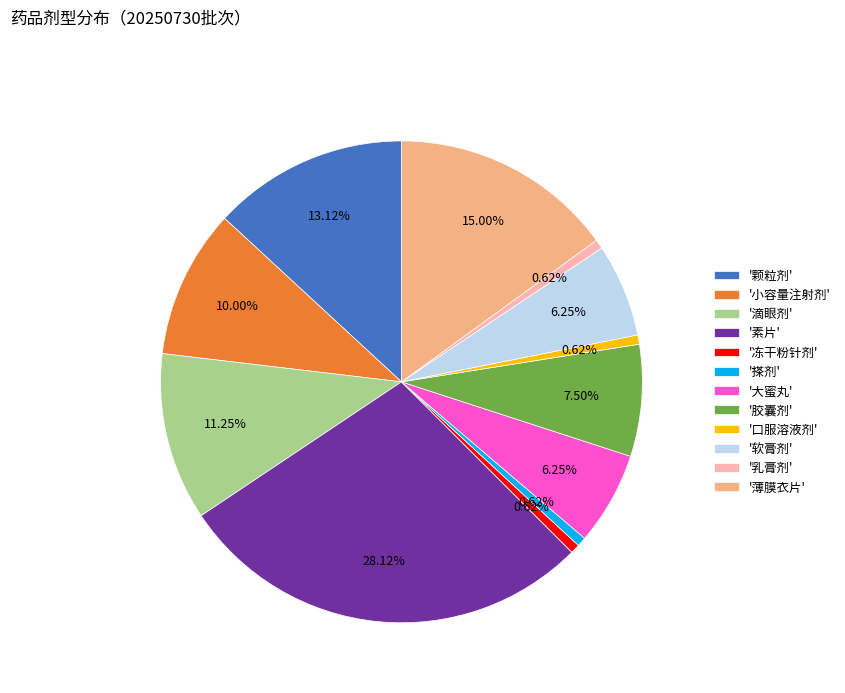

How many slices are in this pie chart?

12